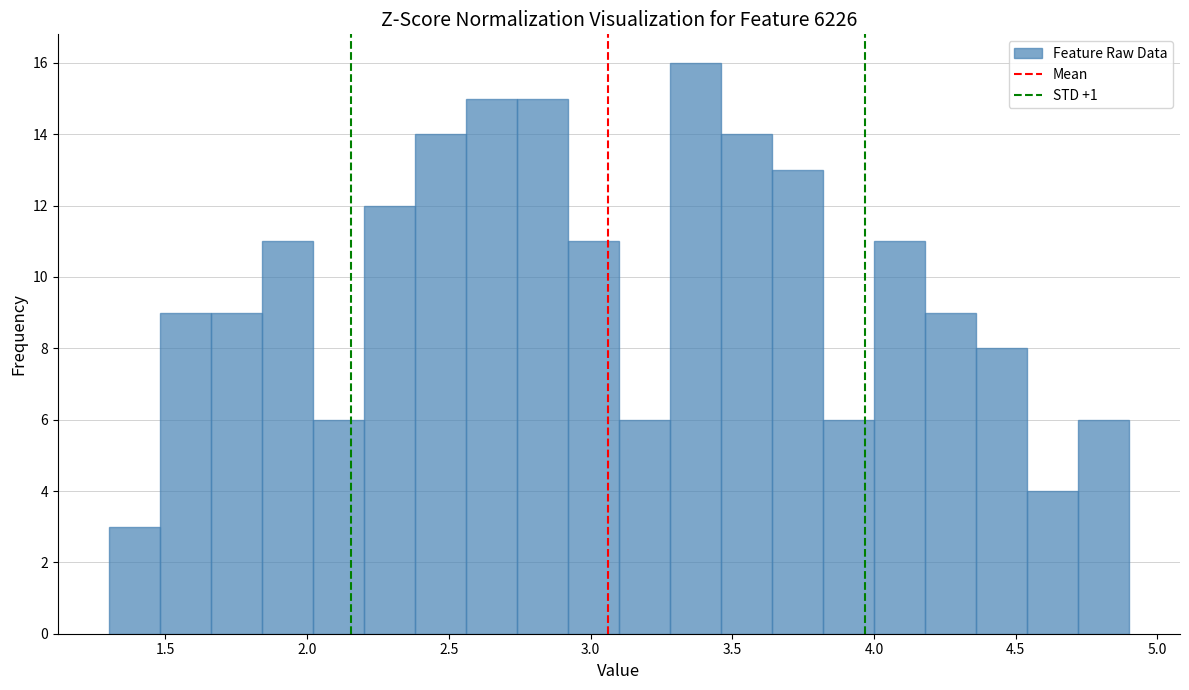

Around what value on the x-axis is the tallest bar? Give the approximate position of its centre, as read against the axis.

3.35